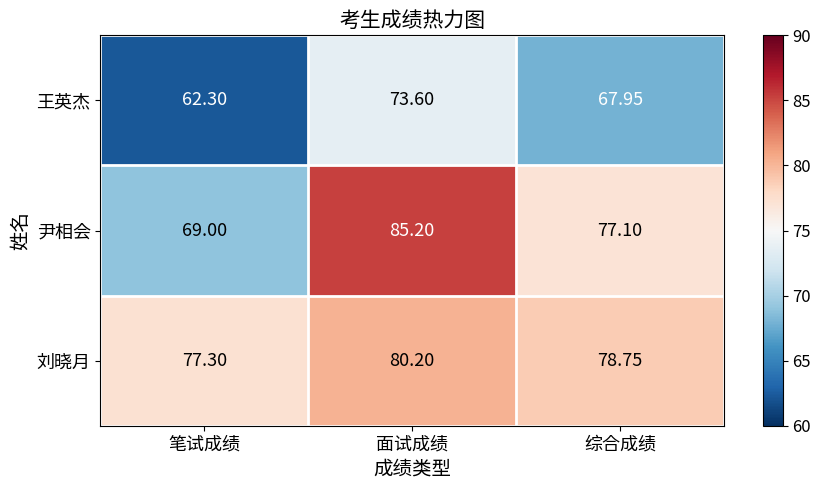

At which label does 王英杰 first exceed 67?

面试成绩